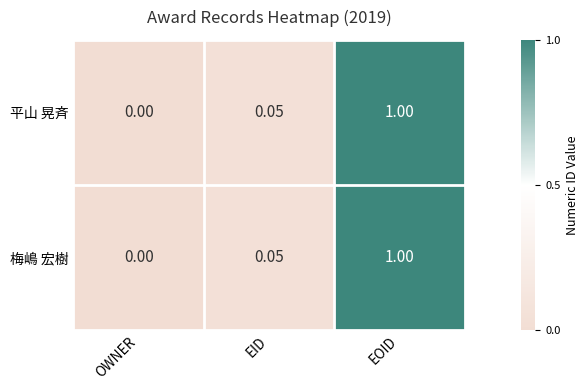

At which category is the sum across all series the highest?

EOID